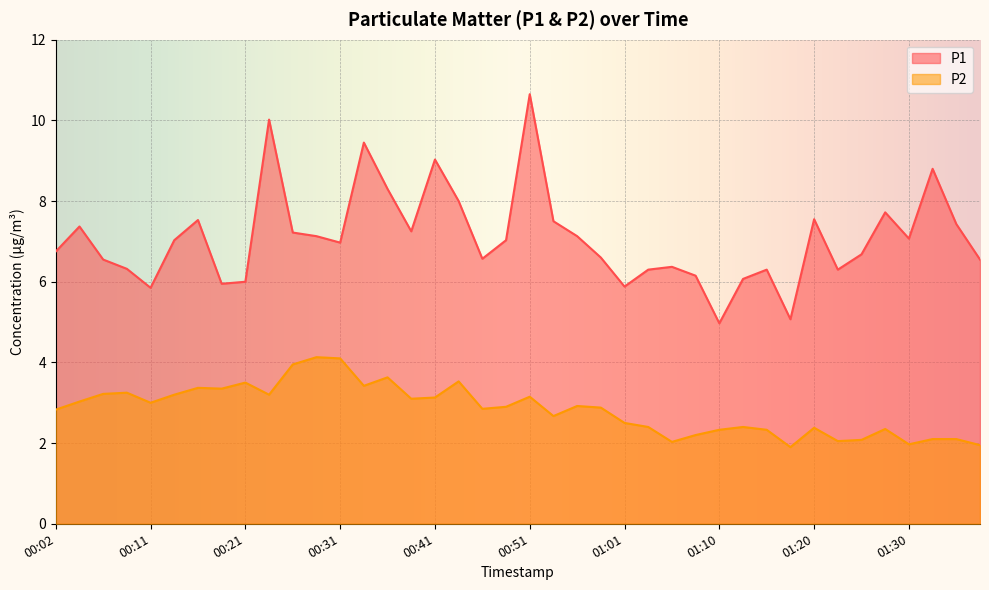

List the series in order of their peak value, highest first.

P1, P2